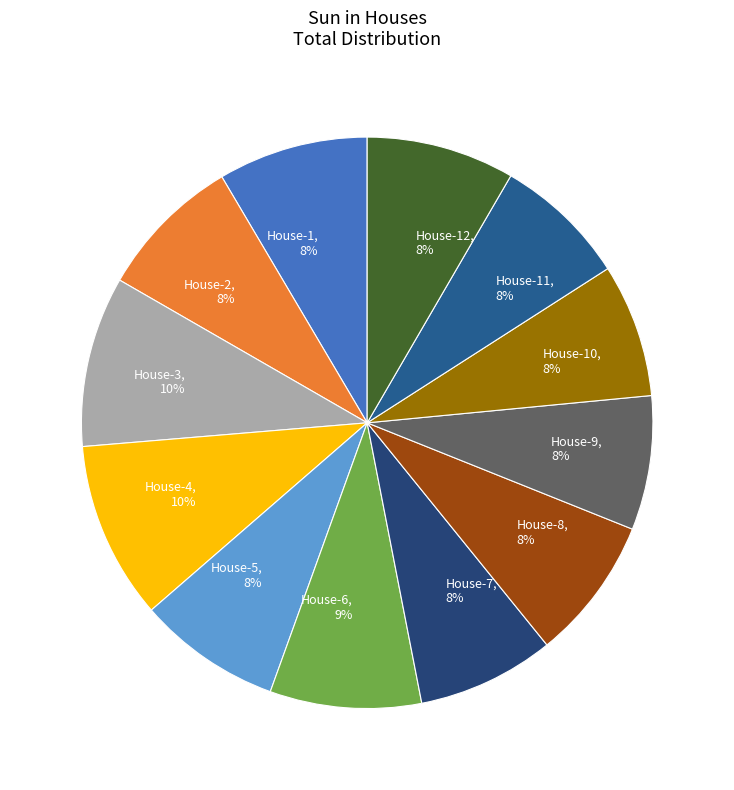

To the nearest percent, what portion does House-5 represent?

8%